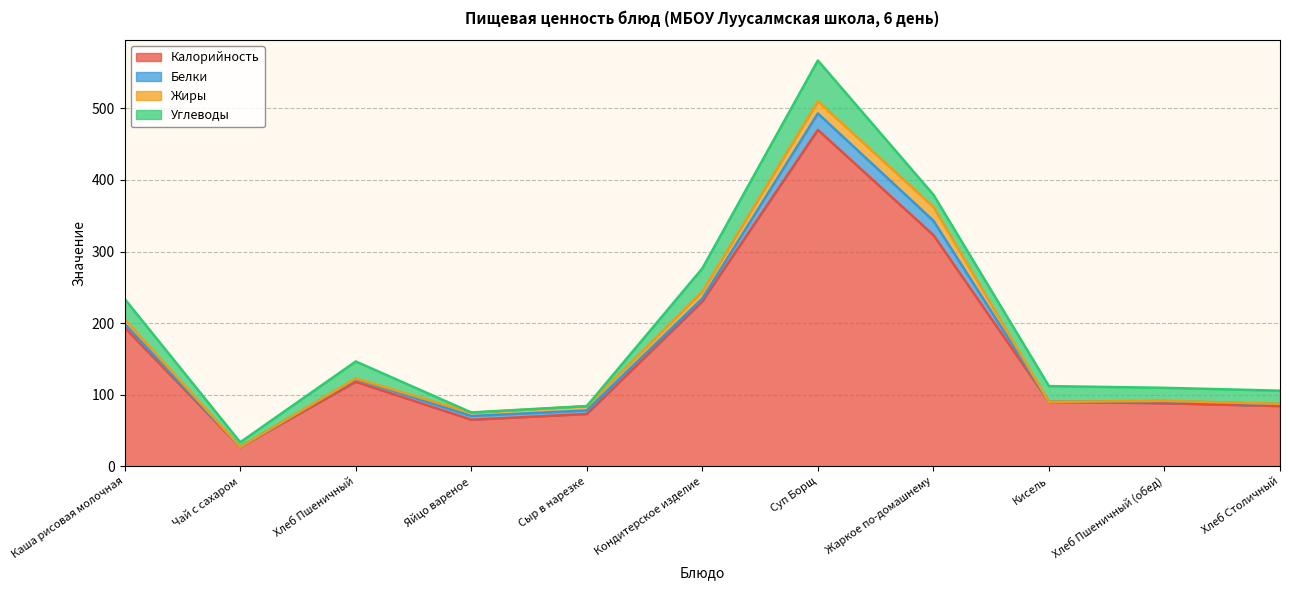

Is it true that Углеводы equals 78.9 at Суп Борщ?

False